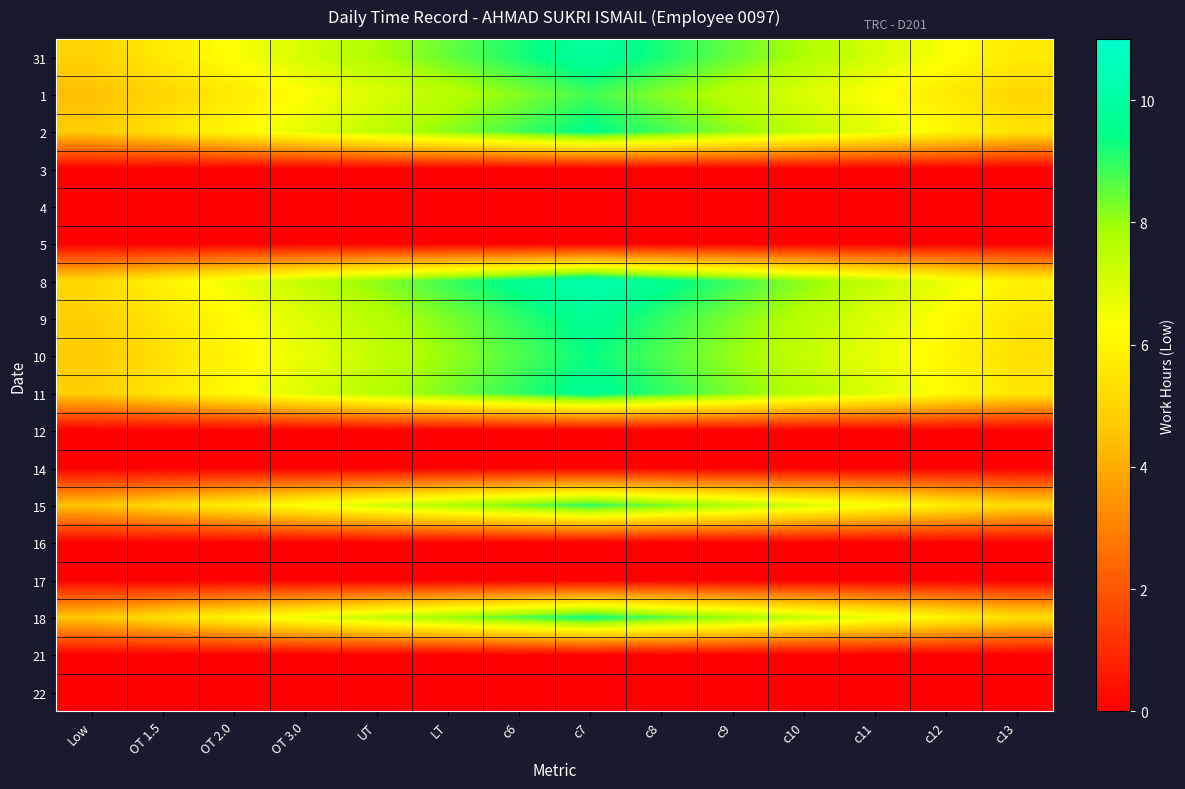

Between UT and c7, which is larger?

c7